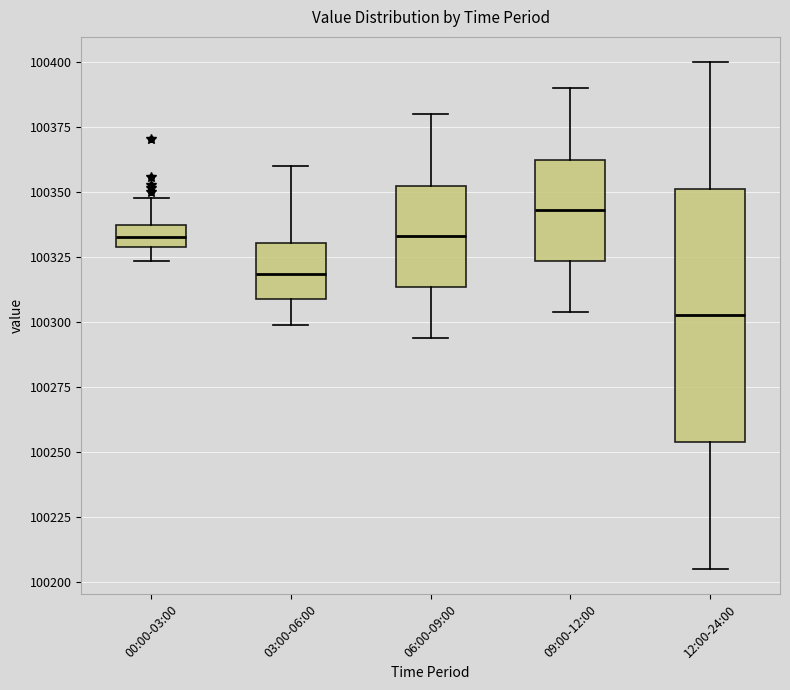

Comparing the boxes themselves (not the whiskers), which one is the tallest?

12:00-24:00